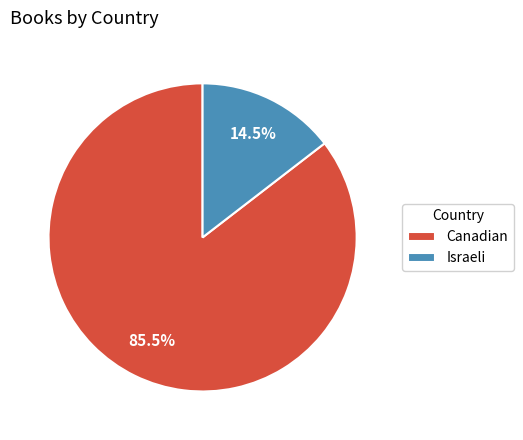

Which slice is the smallest?

Israeli